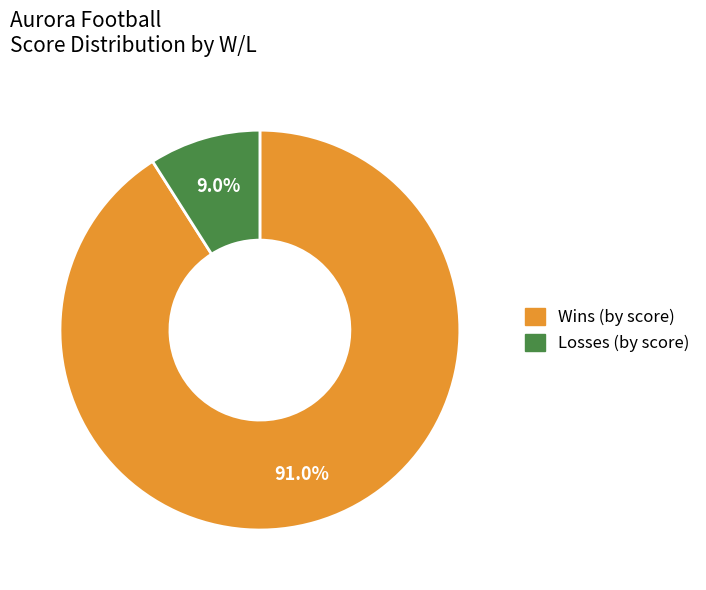

Does any single category account for the majority?

Yes